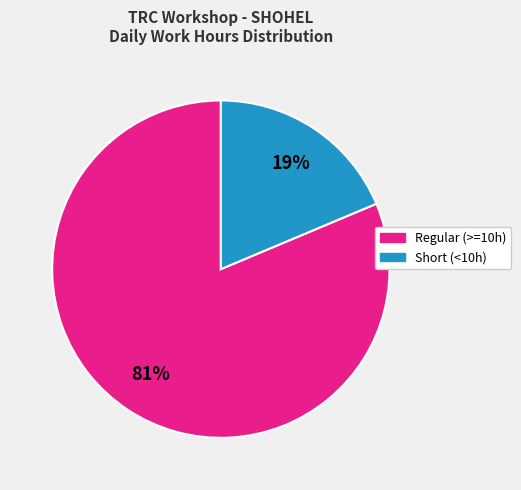

To the nearest percent, what is the average slice percentage?

50%